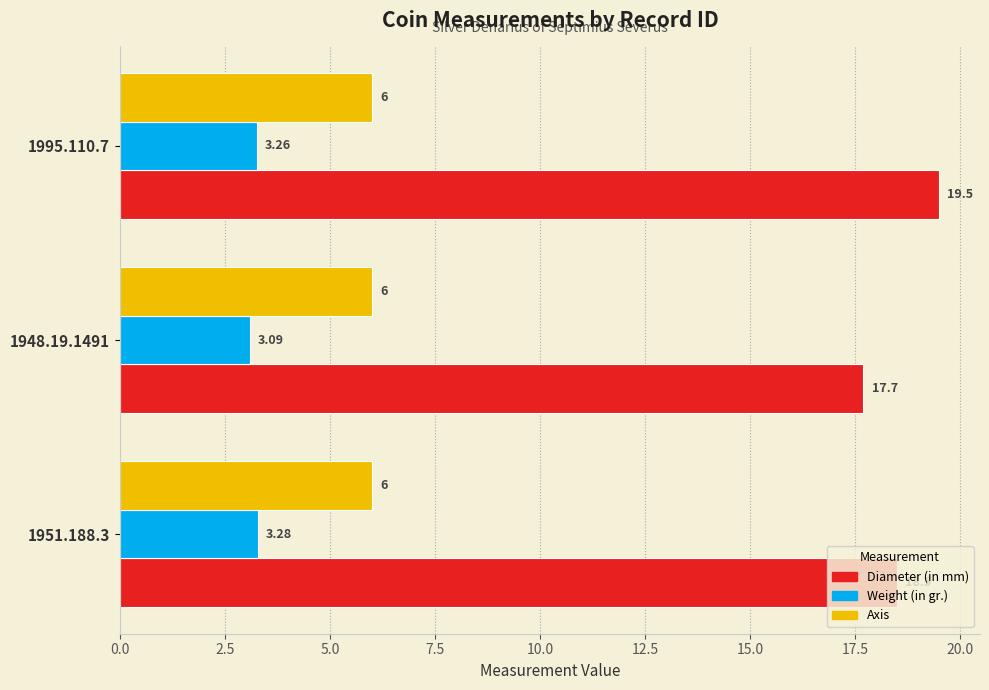

What is the maximum value shown in the chart?

19.5